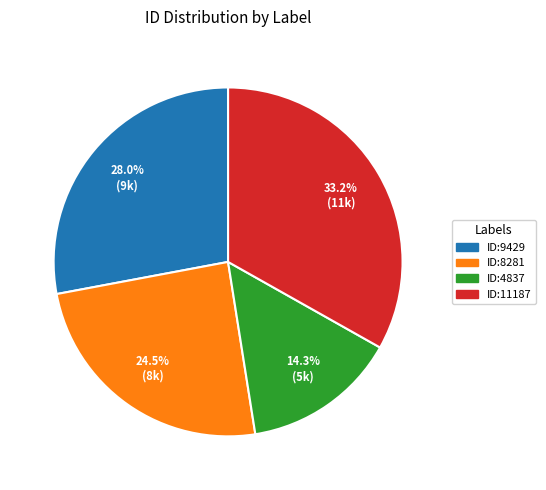

Combined, do ID:8281 and ID:4837 account for over 50%?

No